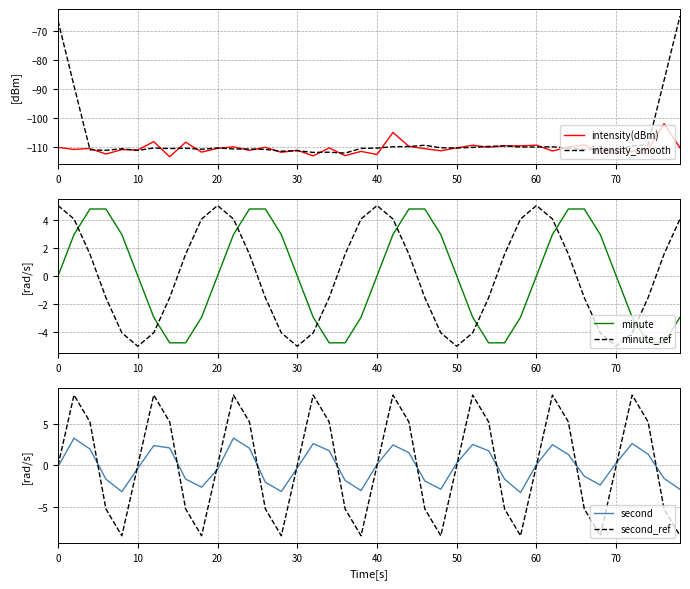

Reading right to left, extract all data points from this chart.

intensity(dBm): -110.4	-102.0	-110.9	-111.7	-111.8	-111.9	-109.4	-110.1	-111.5	-109.4	-109.7	-109.7	-110.2	-109.5	-110.4	-111.4	-110.7	-109.9	-105.0	-112.7	-111.6	-113.1	-110.4	-113.2	-111.2	-111.9	-110.2	-111.2	-110.0	-110.5	-111.9	-108.4	-113.5	-108.2	-111.1	-111.0	-112.5	-110.6	-110.9	-110.2
intensity_smooth: -64.7	-87.0	-109.3	-109.6	-111.1	-111.0	-110.9	-110.5	-110.0	-110.1	-110.1	-109.7	-109.9	-110.2	-110.4	-110.4	-109.5	-109.9	-110.0	-110.5	-110.6	-112.2	-111.9	-112.0	-111.4	-111.5	-110.9	-110.8	-110.8	-110.4	-110.9	-110.5	-110.6	-110.5	-111.3	-110.7	-111.2	-111.0	-88.8	-66.3
minute: -2.9	-4.8	-4.8	-2.9	0.0	2.9	4.8	4.8	2.9	-0.0	-2.9	-4.8	-4.8	-2.9	0.0	2.9	4.8	4.8	2.9	-0.0	-2.9	-4.8	-4.8	-2.9	0.0	2.9	4.8	4.8	2.9	-0.0	-2.9	-4.8	-4.8	-2.9	0.0	2.9	4.8	4.8	2.9	0.0
minute_ref: 4.0	1.5	-1.5	-4.0	-5.0	-4.0	-1.5	1.5	4.0	5.0	4.0	1.5	-1.5	-4.0	-5.0	-4.0	-1.5	1.5	4.0	5.0	4.0	1.5	-1.5	-4.0	-5.0	-4.0	-1.5	1.5	4.0	5.0	4.0	1.5	-1.5	-4.0	-5.0	-4.0	-1.5	1.5	4.0	5.0
second: -2.9	-1.6	1.4	2.7	0.3	-2.4	-1.3	1.3	2.5	0.1	-3.3	-1.7	1.8	2.6	0.3	-2.9	-1.9	1.6	2.5	0.1	-3.1	-1.8	1.8	2.7	-0.3	-3.2	-2.1	2.1	3.3	-0.5	-2.6	-1.7	2.1	2.4	-0.3	-3.2	-1.7	2.0	3.3	-0.1
second_ref: -8.6	-5.3	5.3	8.6	-0.0	-8.6	-5.3	5.3	8.6	-0.0	-8.6	-5.3	5.3	8.6	-0.0	-8.6	-5.3	5.3	8.6	-0.0	-8.6	-5.3	5.3	8.6	-0.0	-8.6	-5.3	5.3	8.6	-0.0	-8.6	-5.3	5.3	8.6	-0.0	-8.6	-5.3	5.3	8.6	0.0